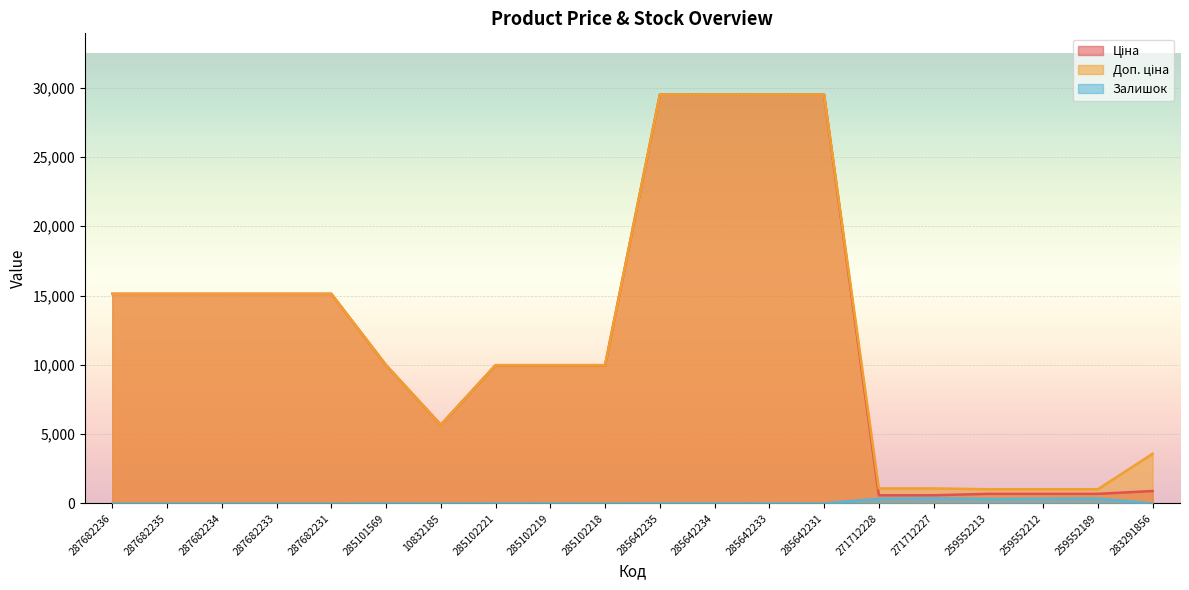

Read the Доп. ціна value at 271712227.

1081.7